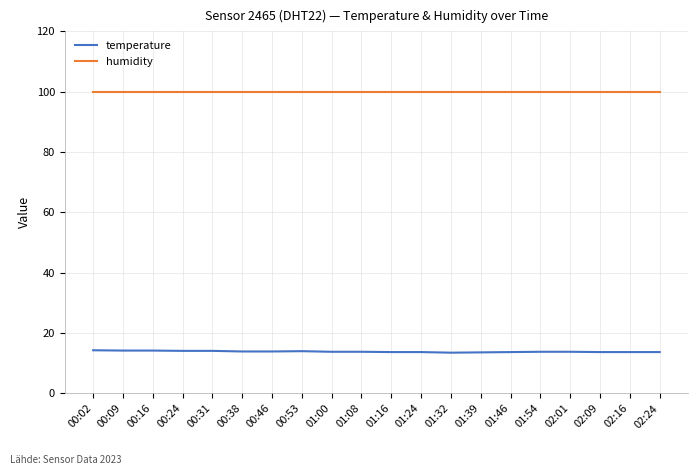

Is the value of temperature at 00:02 greater than the value of humidity at 02:01?

No